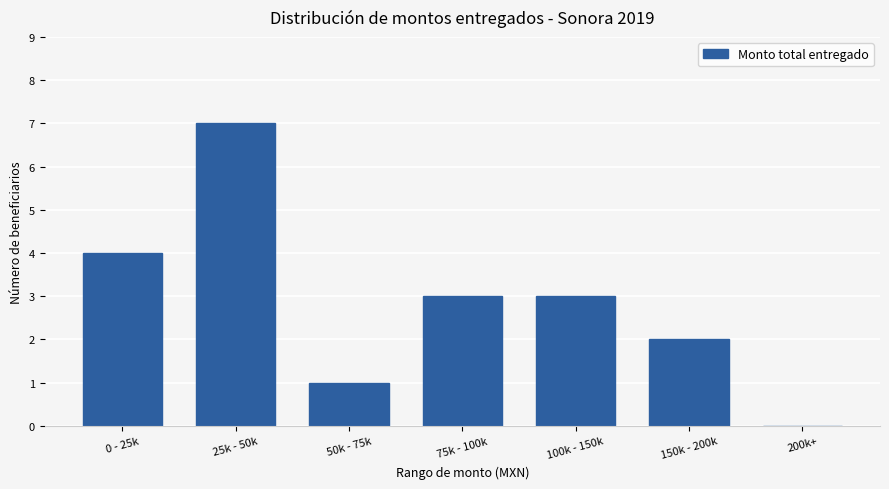

What is the sum of all values?

20